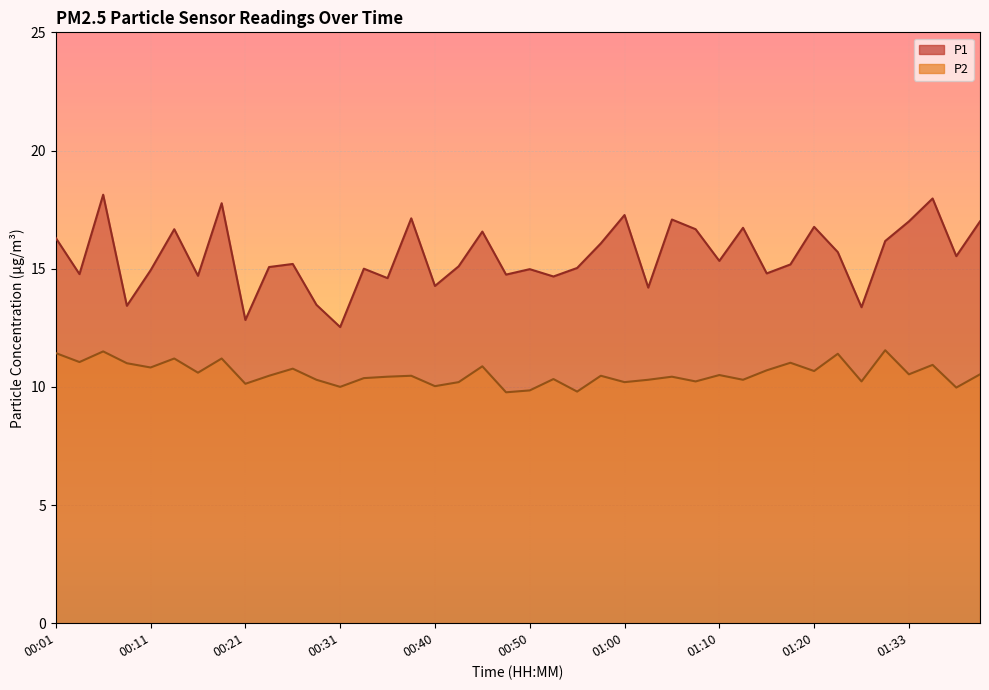

What is the total value across all series at 01:07?

26.9